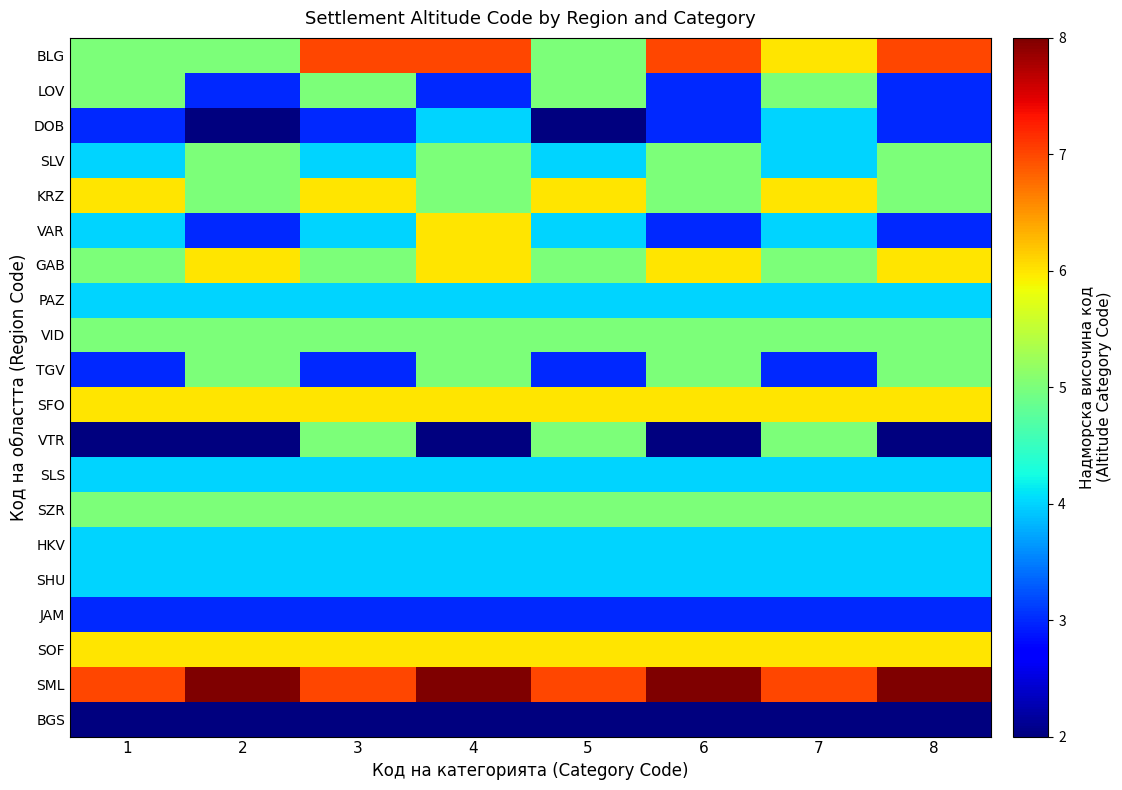

Reading left to right, extract all data points from this chart.

BLG: 1=5	2=5	3=7	4=7	5=5	6=7	7=6	8=7
LOV: 1=5	2=3	3=5	4=3	5=5	6=3	7=5	8=3
DOB: 1=3	2=2	3=3	4=4	5=2	6=3	7=4	8=3
SLV: 1=4	2=5	3=4	4=5	5=4	6=5	7=4	8=5
KRZ: 1=6	2=5	3=6	4=5	5=6	6=5	7=6	8=5
VAR: 1=4	2=3	3=4	4=6	5=4	6=3	7=4	8=3
GAB: 1=5	2=6	3=5	4=6	5=5	6=6	7=5	8=6
PAZ: 1=4	2=4	3=4	4=4	5=4	6=4	7=4	8=4
VID: 1=5	2=5	3=5	4=5	5=5	6=5	7=5	8=5
TGV: 1=3	2=5	3=3	4=5	5=3	6=5	7=3	8=5
SFO: 1=6	2=6	3=6	4=6	5=6	6=6	7=6	8=6
VTR: 1=2	2=2	3=5	4=2	5=5	6=2	7=5	8=2
SLS: 1=4	2=4	3=4	4=4	5=4	6=4	7=4	8=4
SZR: 1=5	2=5	3=5	4=5	5=5	6=5	7=5	8=5
HKV: 1=4	2=4	3=4	4=4	5=4	6=4	7=4	8=4
SHU: 1=4	2=4	3=4	4=4	5=4	6=4	7=4	8=4
JAM: 1=3	2=3	3=3	4=3	5=3	6=3	7=3	8=3
SOF: 1=6	2=6	3=6	4=6	5=6	6=6	7=6	8=6
SML: 1=7	2=8	3=7	4=8	5=7	6=8	7=7	8=8
BGS: 1=2	2=2	3=2	4=2	5=2	6=2	7=2	8=2